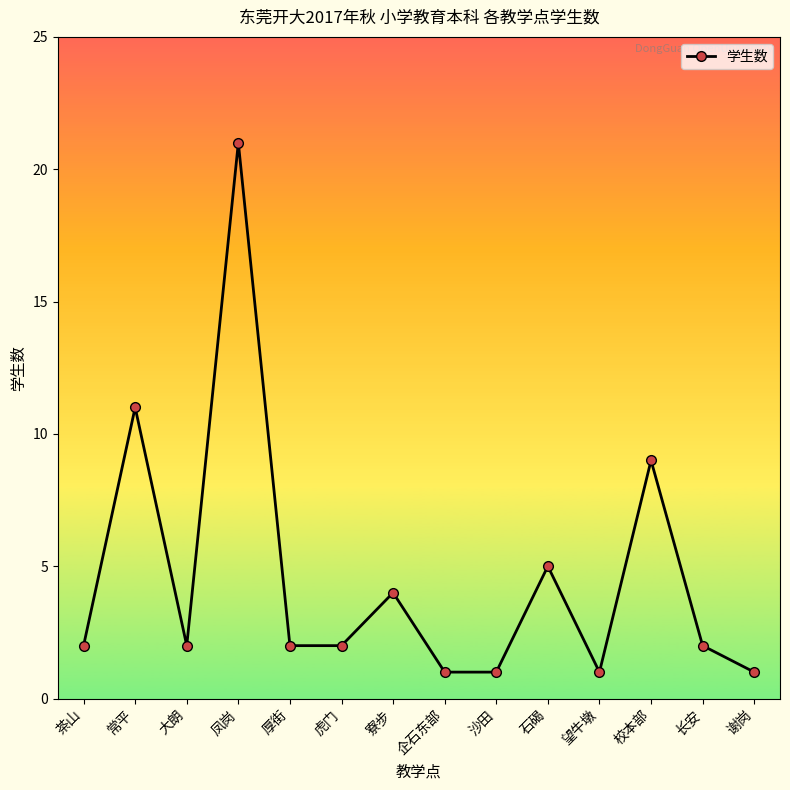

Count the number of categories in the chart.

14